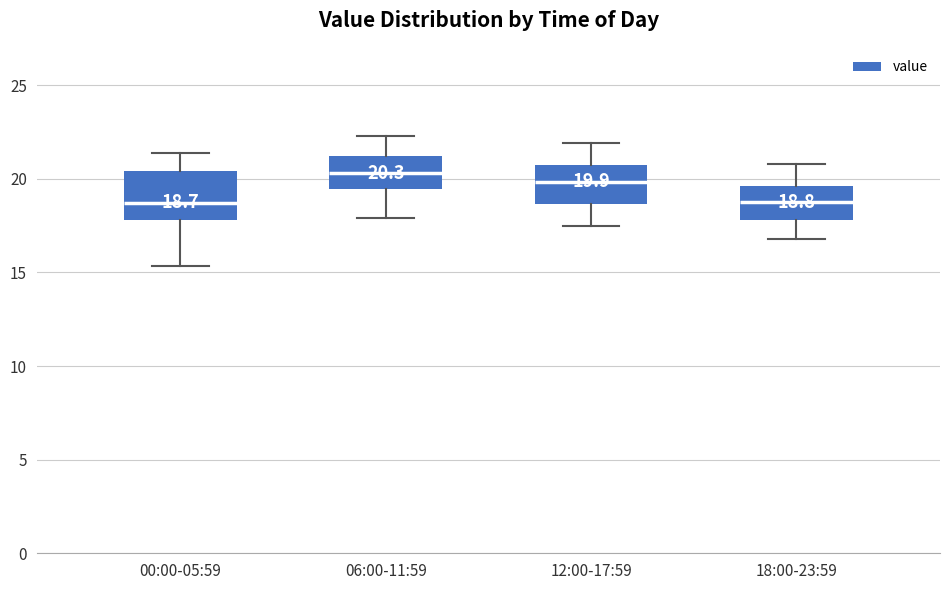

Which box is the tallest, from its lower edge to its upper edge?

00:00-05:59